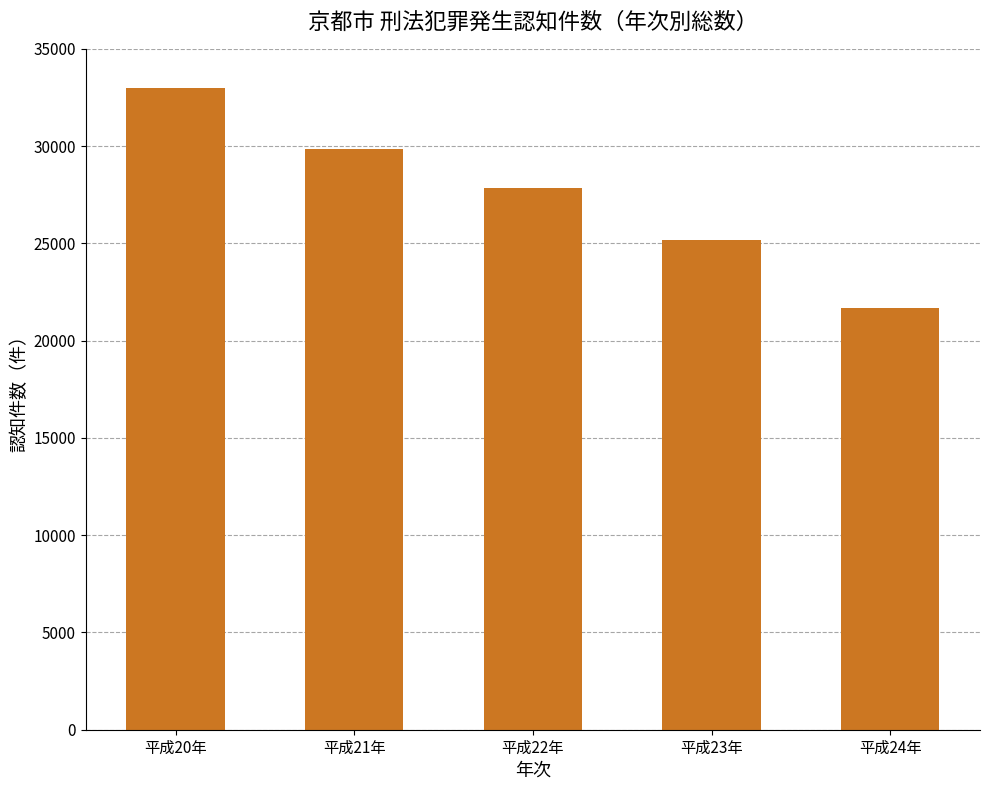

What is the label of the 4th bar from the left?

平成23年